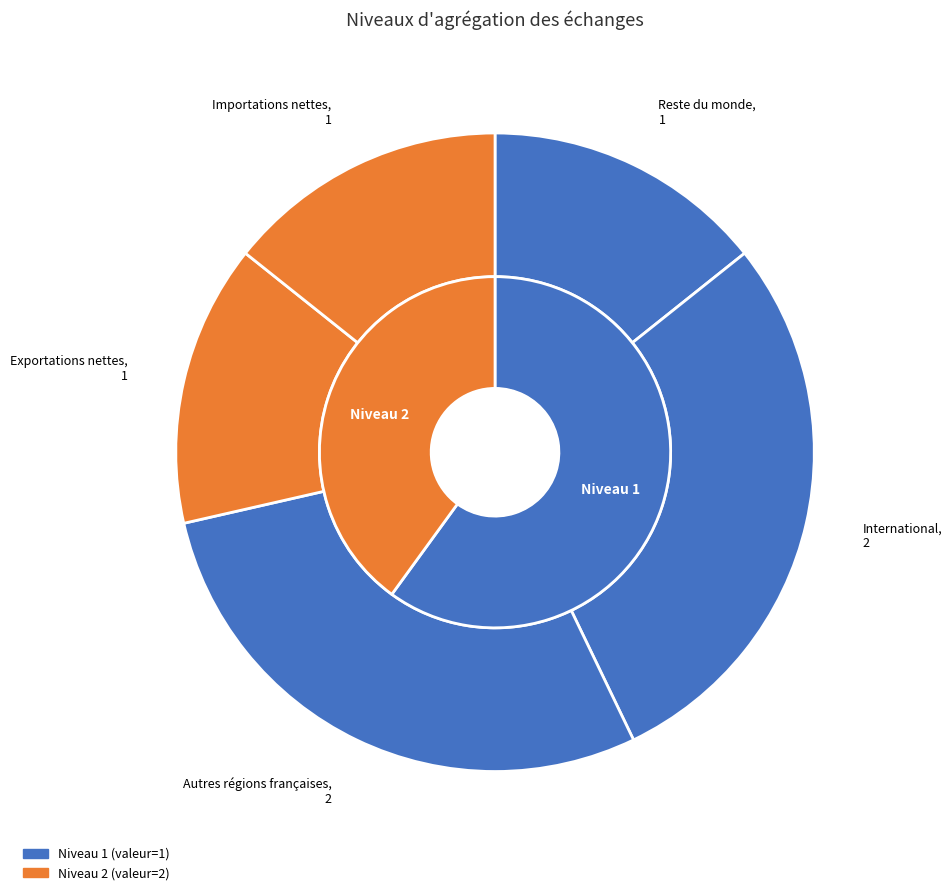

Which slice is the smallest?

Reste du monde